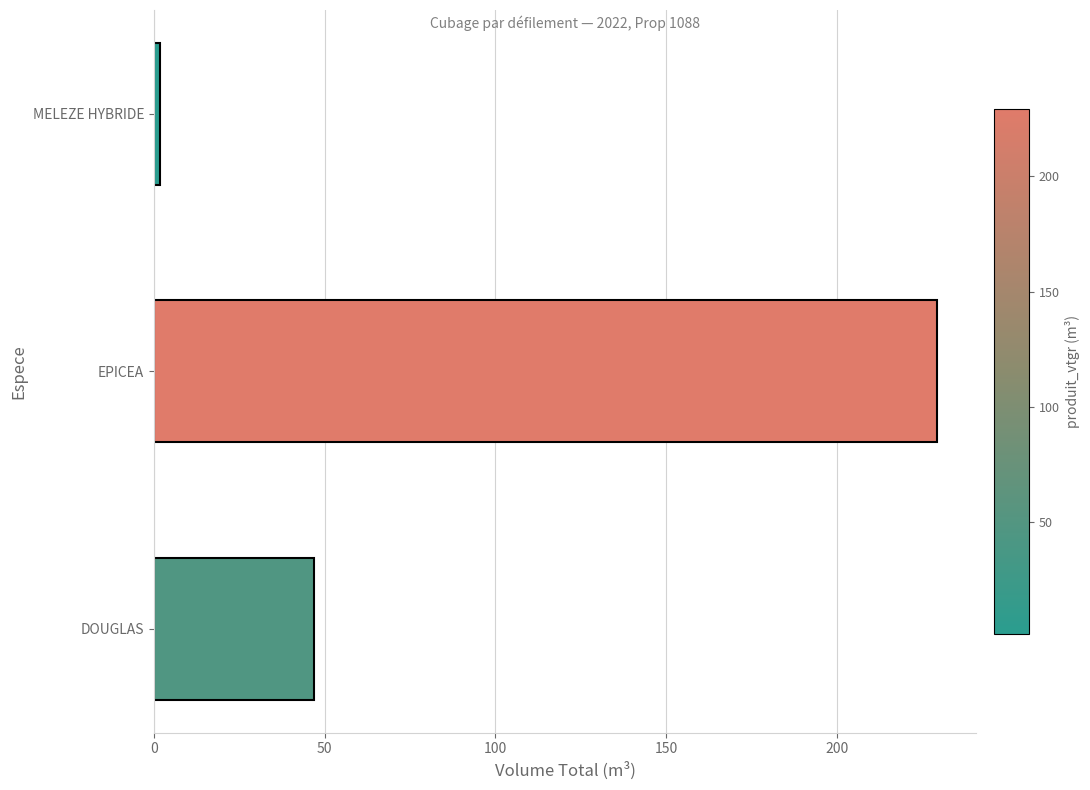

What is the change in value from DOUGLAS to EPICEA?

+182.4